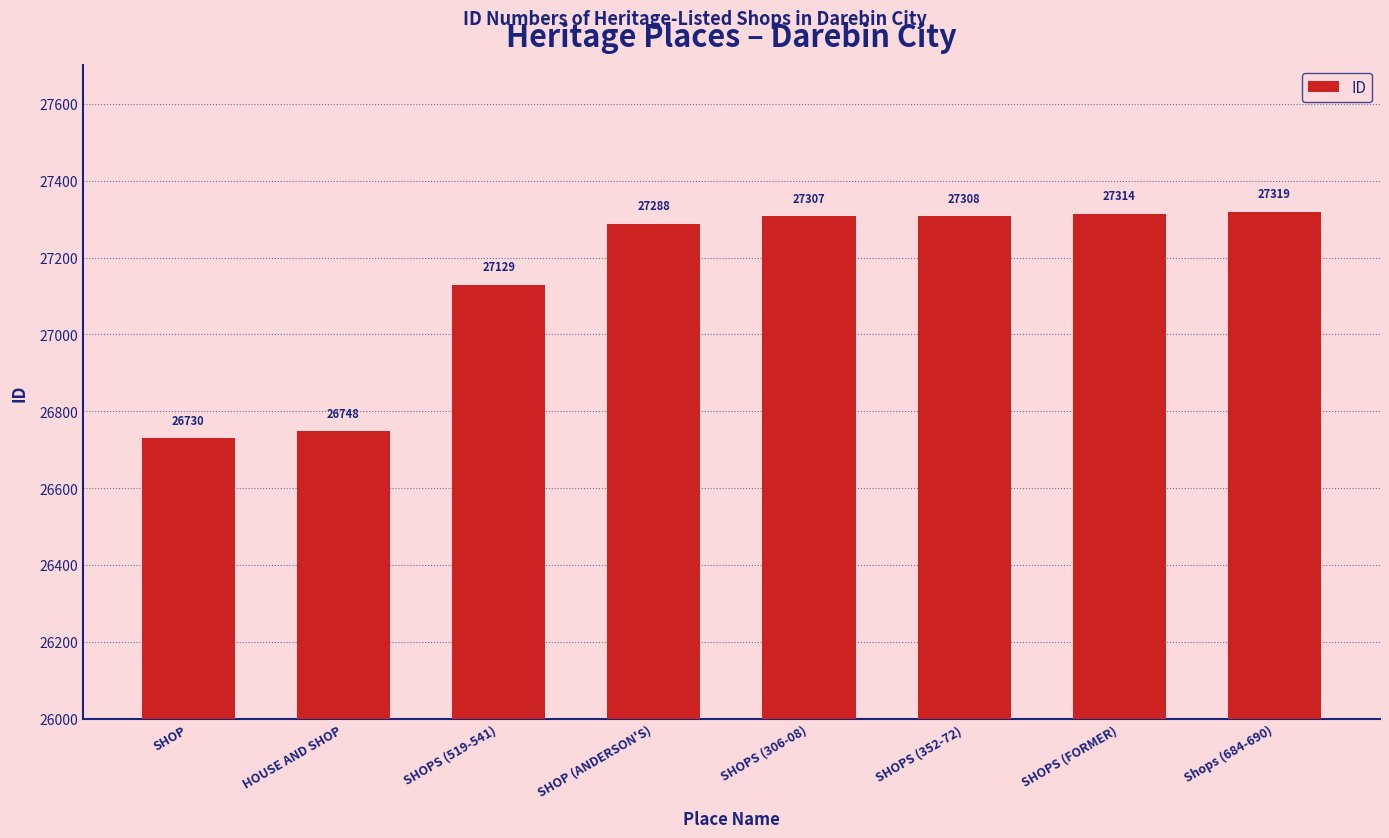

List the labels in order of value, smallest first.

SHOP, HOUSE AND SHOP, SHOPS (519-541), SHOP (ANDERSON'S), SHOPS (306-08), SHOPS (352-72), SHOPS (FORMER), Shops (684-690)